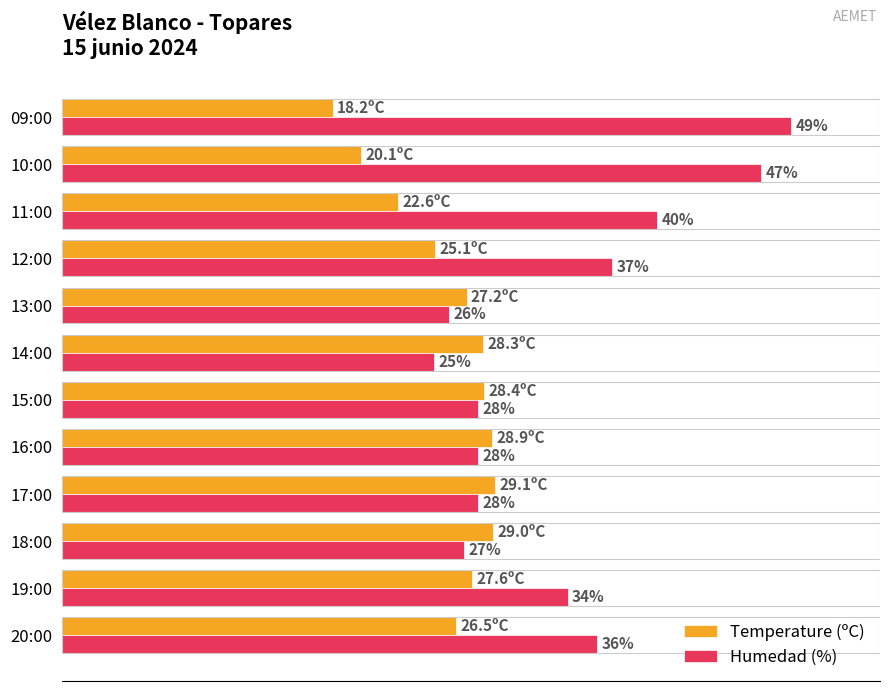

Which series has the largest range (max minus min)?

Humedad (%)